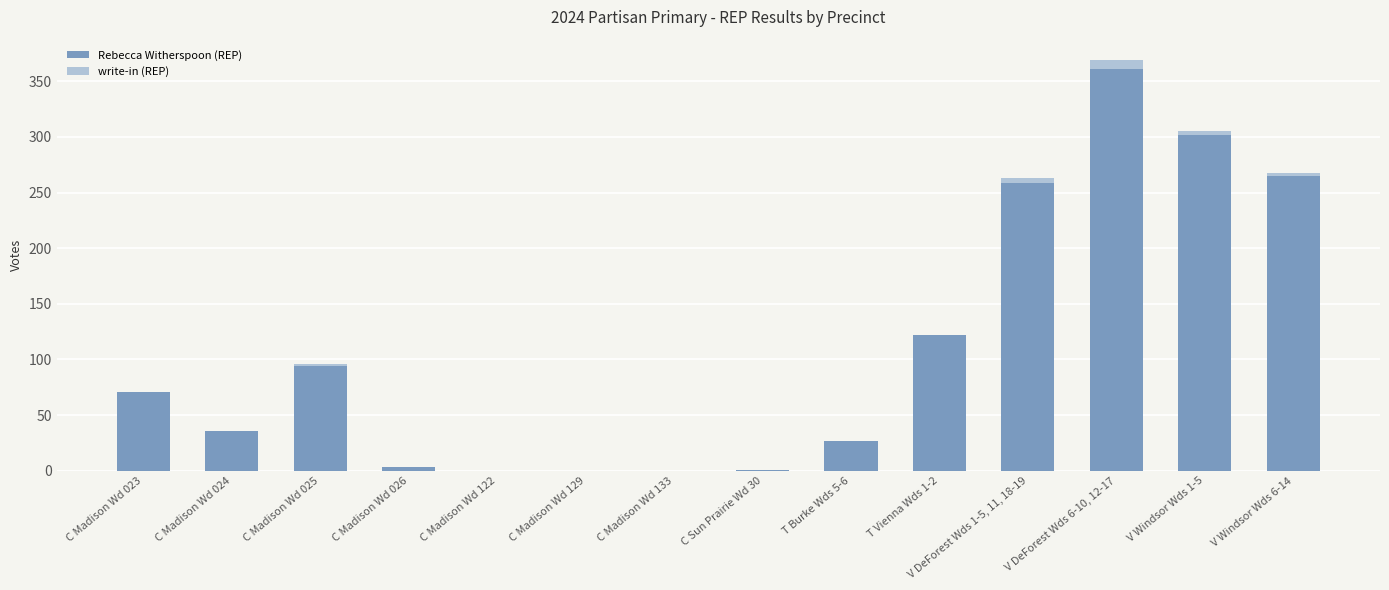

Which category has the highest value in the Rebecca Witherspoon (REP) series?

V DeForest Wds 6-10, 12-17